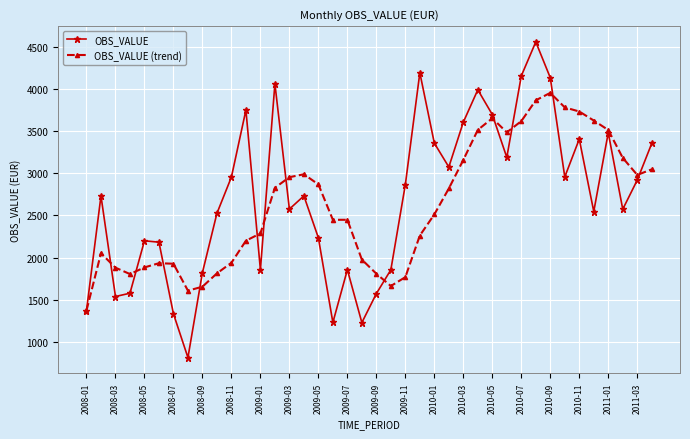

Which series has the largest total across all categories?

OBS_VALUE